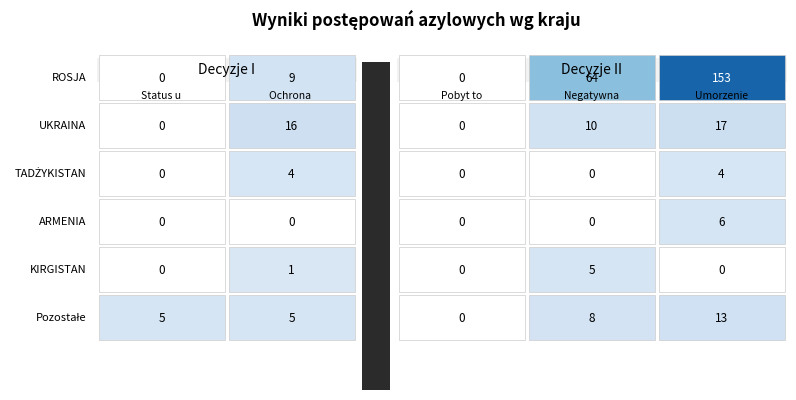

Which series has the largest total across all categories?

ROSJA